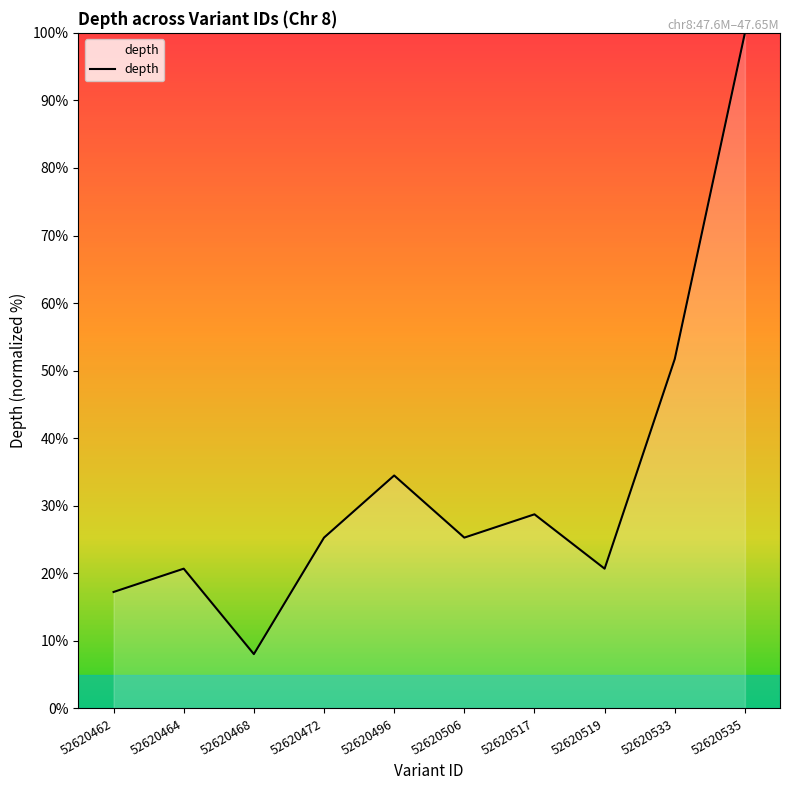

What is the difference between the values at 52620472 and 52620462?

8.0